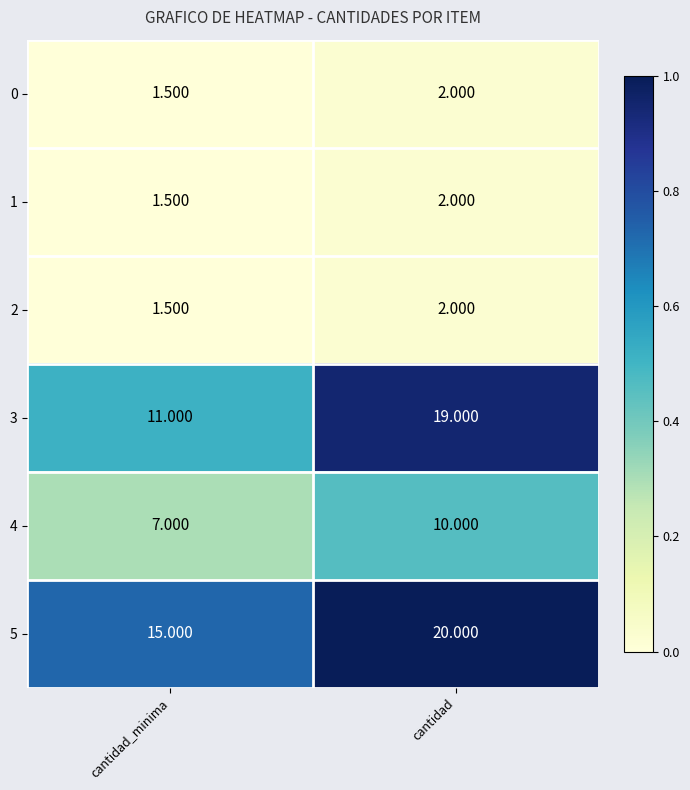

Rank the categories by 3 value from highest to lowest.

cantidad, cantidad_minima